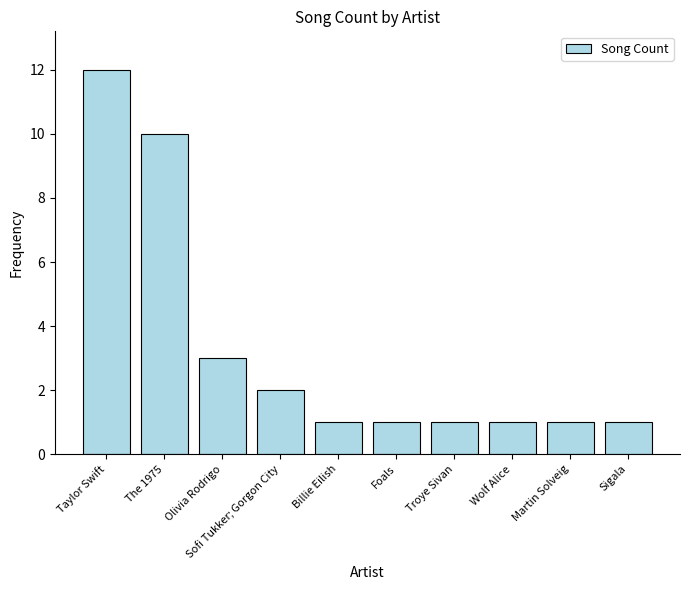

What is the ratio of the value at Foals to the value at Sofi Tukker; Gorgon City?

0.5